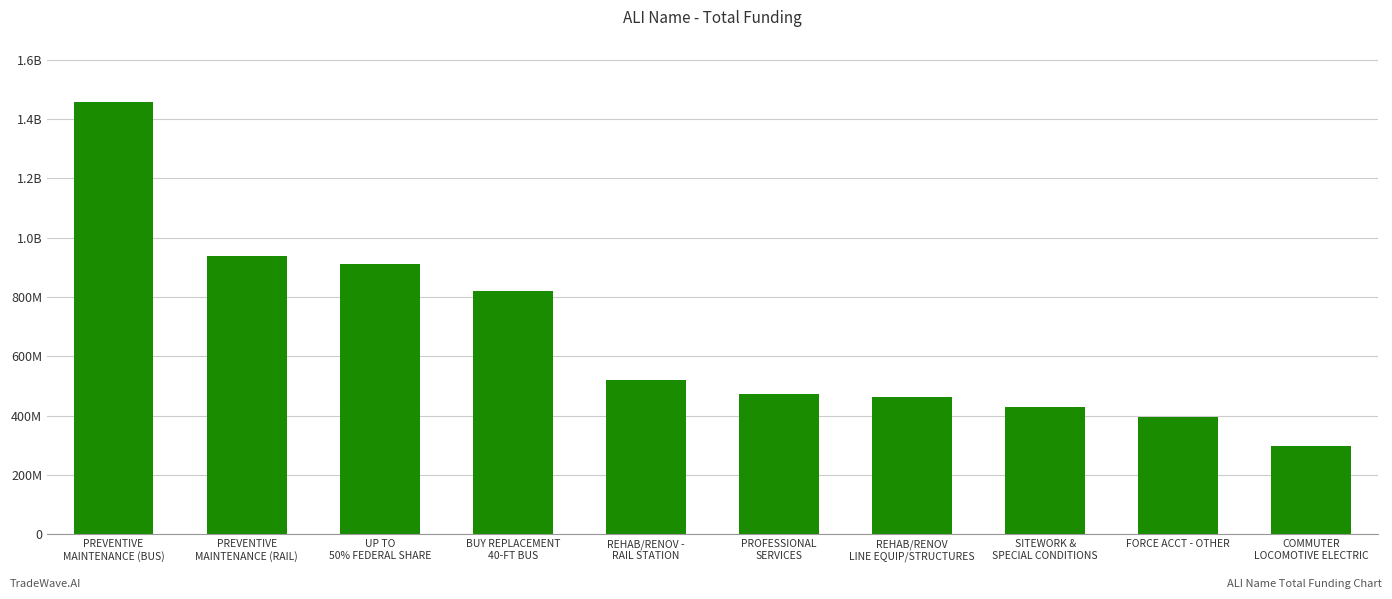

Reading left to right, what are all the values shown in this chart?

1458364130	937901408	910767704	820515859	521502229	472808470	461697432	428933914	396377392	296559000